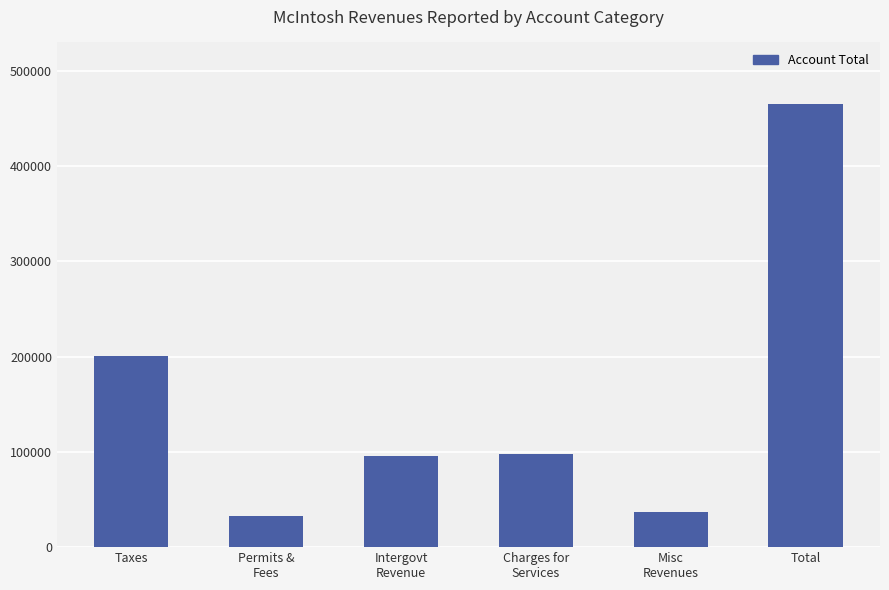

What is the sum of all values?

930648